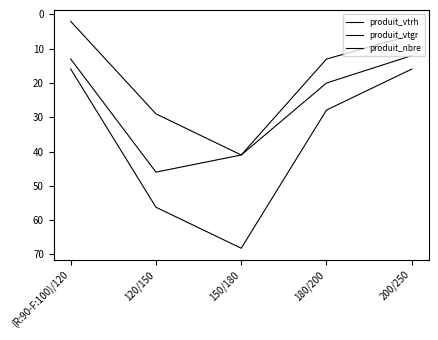

Reading right to left, what are all the values shown in this chart?

produit_vtrh: 200/250=12.0	180/200=20.0	150/180=41.0	120/150=29.0	(R:90-F:100)/120=2.0
produit_vtgr: 200/250=15.9	180/200=27.9	150/180=68.2	120/150=56.2	(R:90-F:100)/120=15.9
produit_nbre: 200/250=6.0	180/200=13.0	150/180=41.0	120/150=46.0	(R:90-F:100)/120=13.0